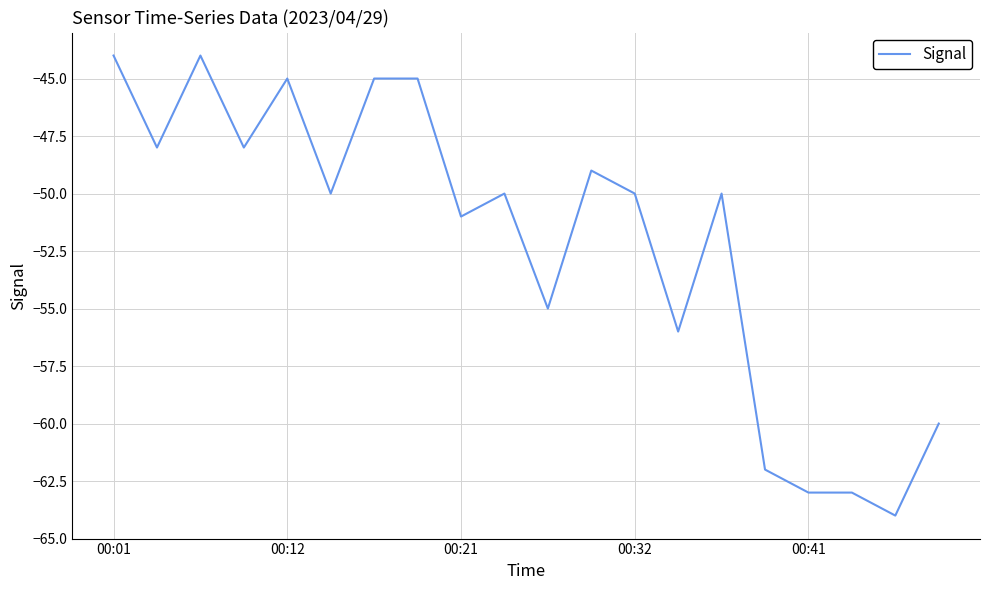

What is the smallest value displayed?

-64